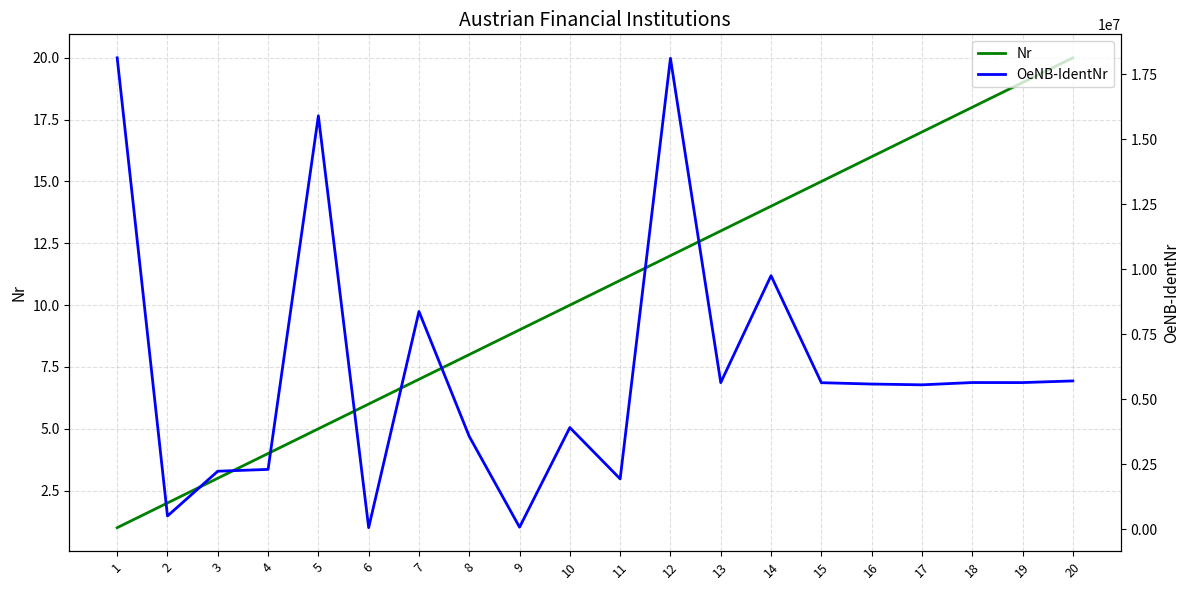

True or false: Nr has more than 1 interior local peaks.

False